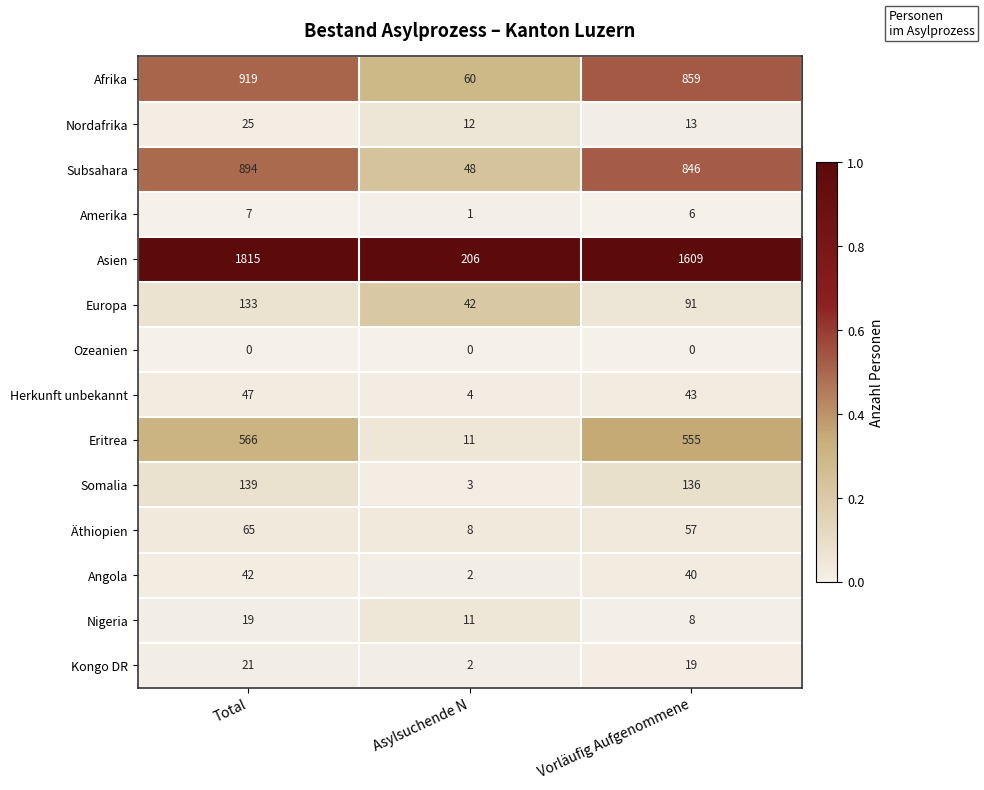

Which series has the widest spread of values?

Asien